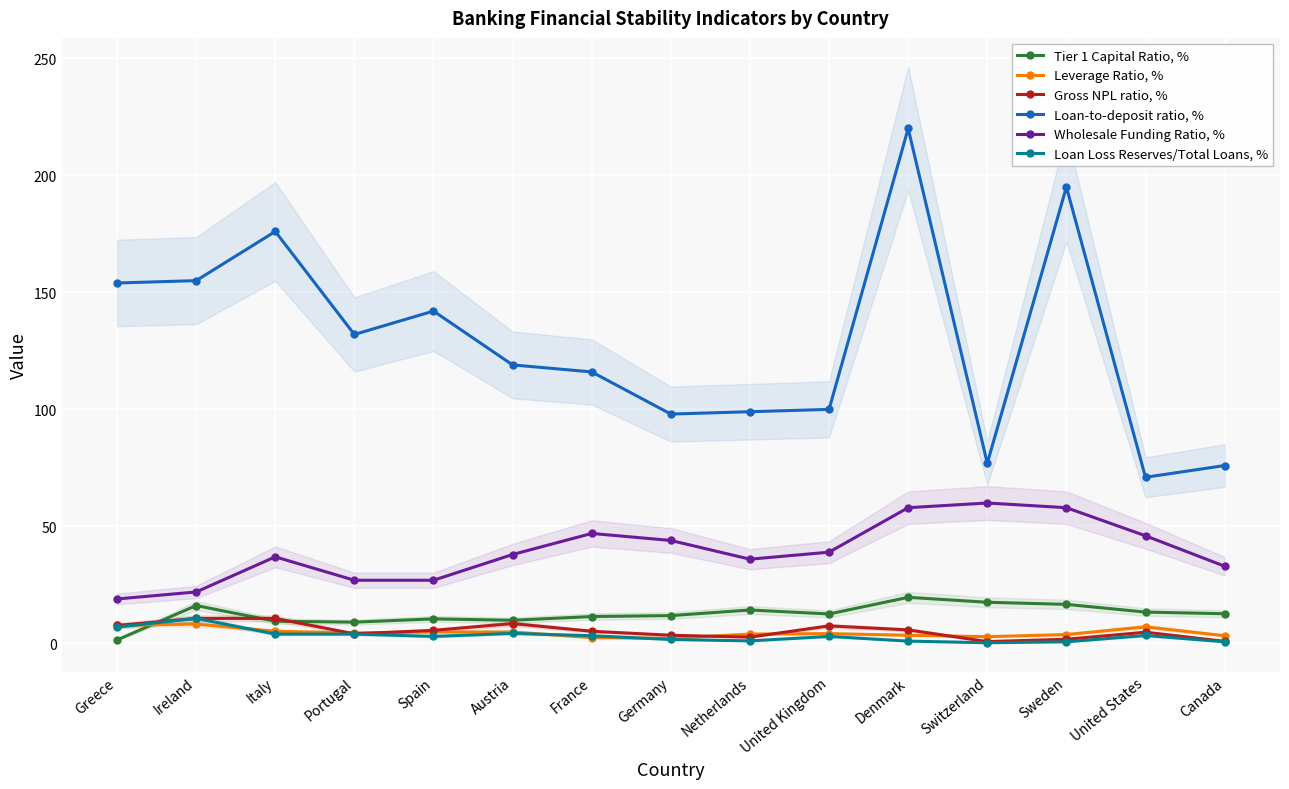

Does the chart display data point markers on the line(s)?

Yes